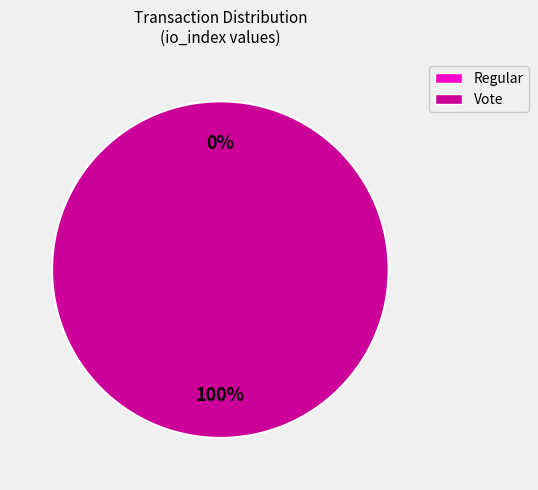

Is there a majority slice in this chart?

Yes